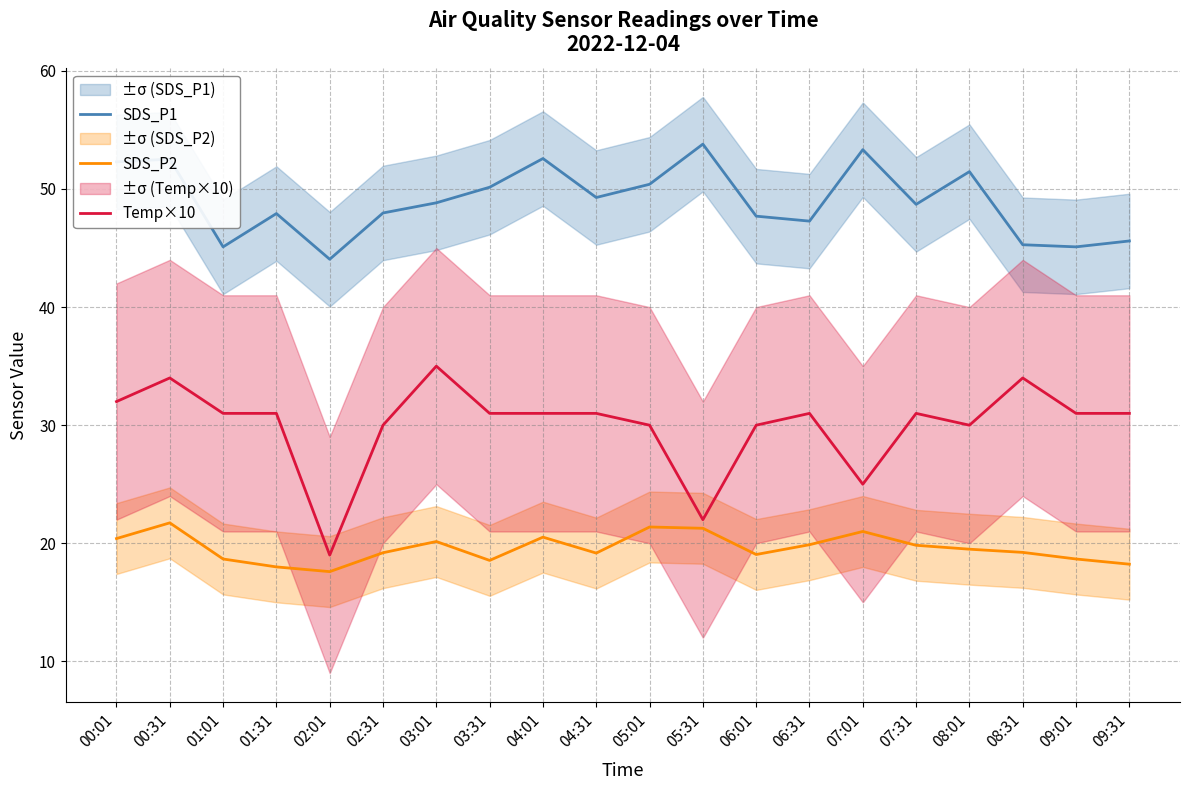

The value of Temp×10 at 06:31 is 20.2. True or false?

False